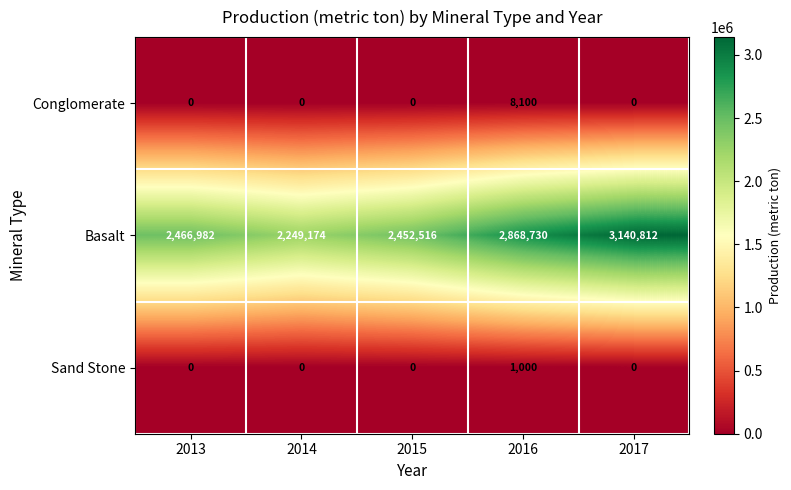

What is the average value of the Sand Stone series?

200